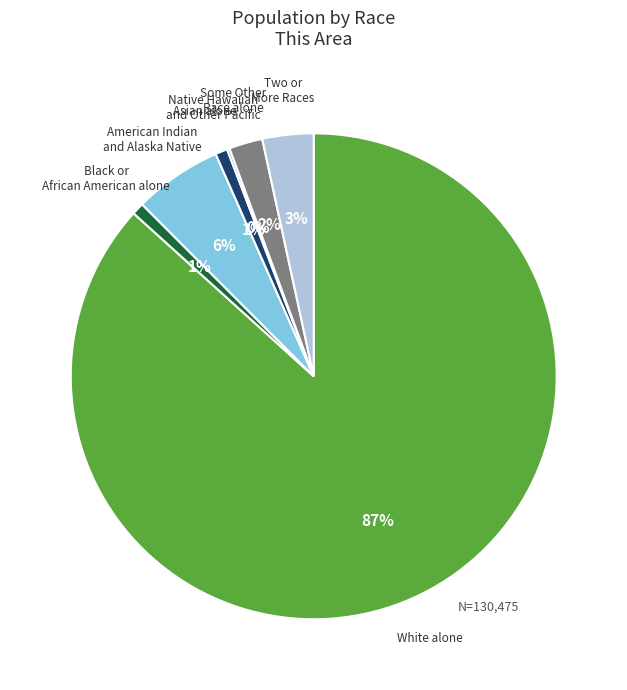

To the nearest percent, what is the average slice percentage?

14%